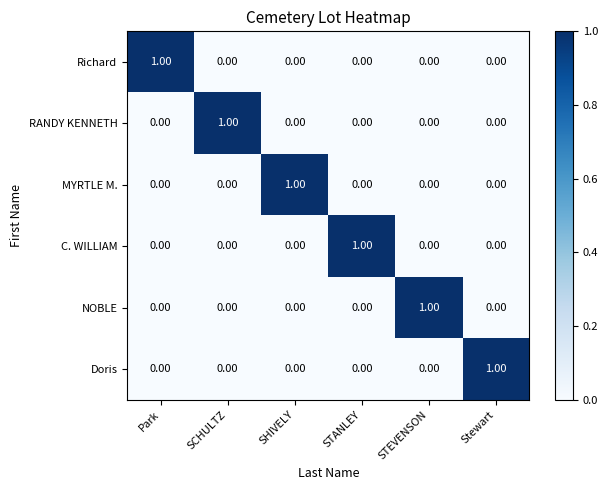

Which category has the highest value in the MYRTLE M. series?

SHIVELY